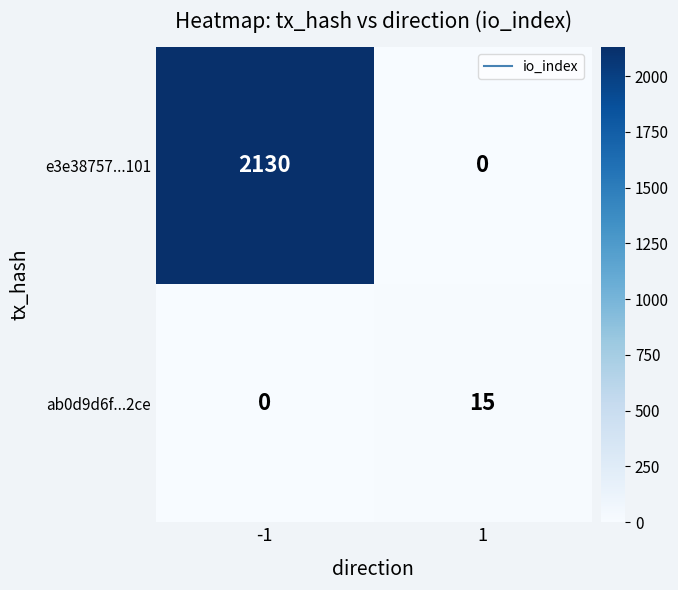

Is it true that ab0d9d6f...2ce equals 0 at -1?

True